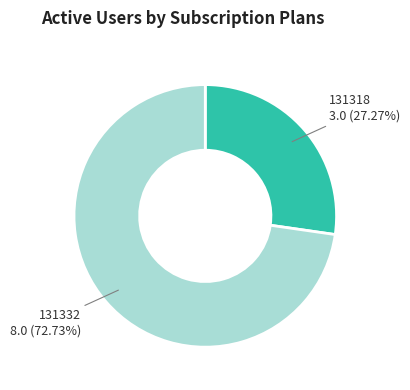

What is the total percentage of 131332 and 131318?

100.0%